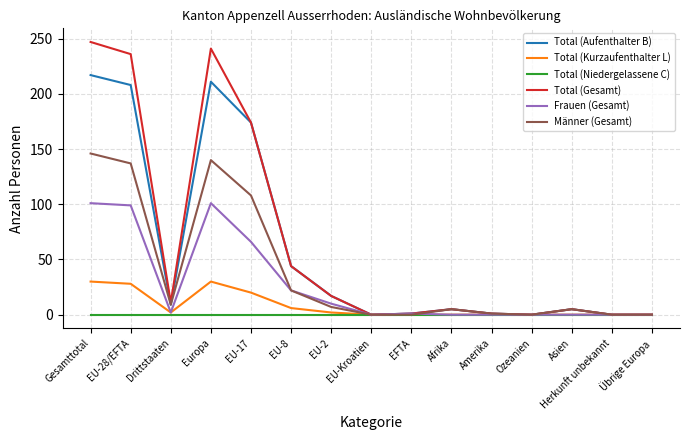

At which label does Frauen (Gesamt) first exceed 1?

Gesamttotal